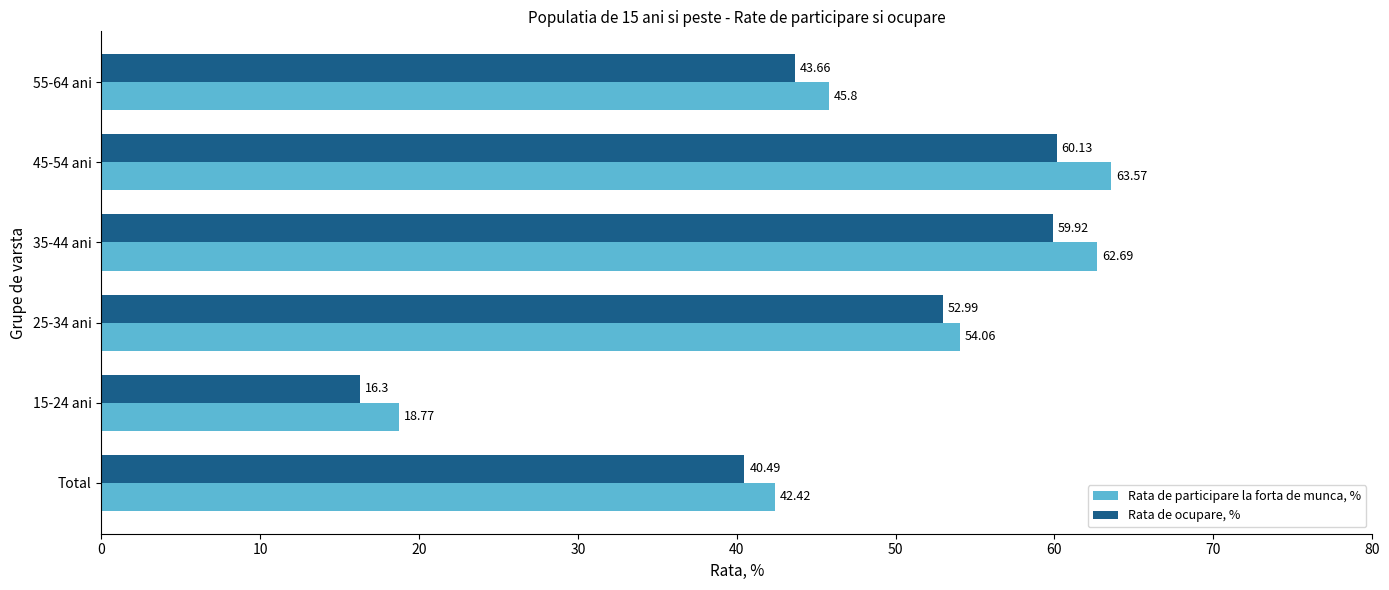

Which label corresponds to the largest value in the chart?

45-54 ani